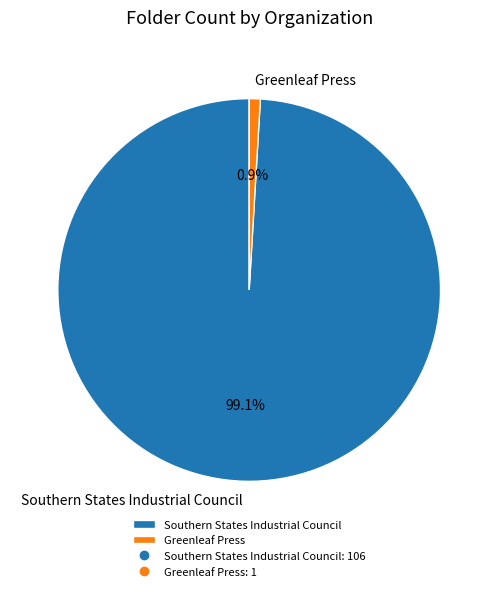

Is Southern States Industrial Council the majority of the pie?

Yes